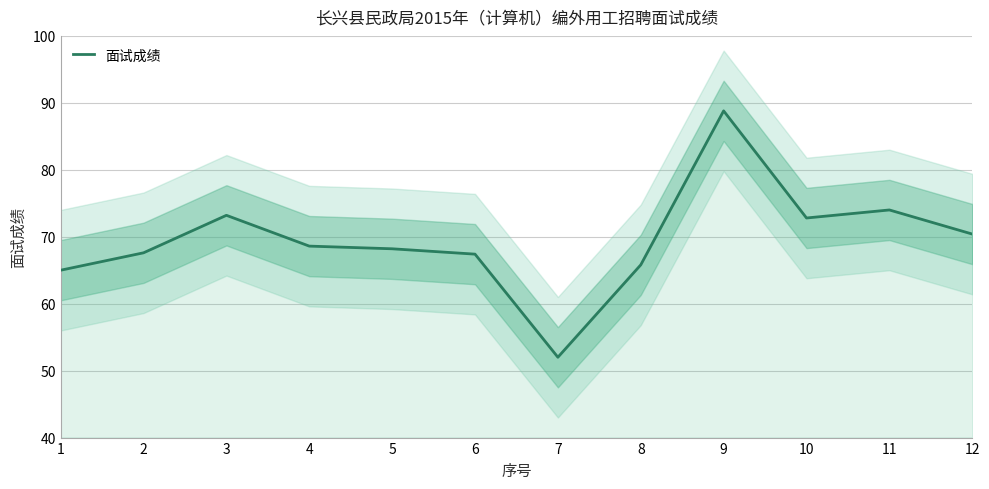

Where is the first local minimum?

7